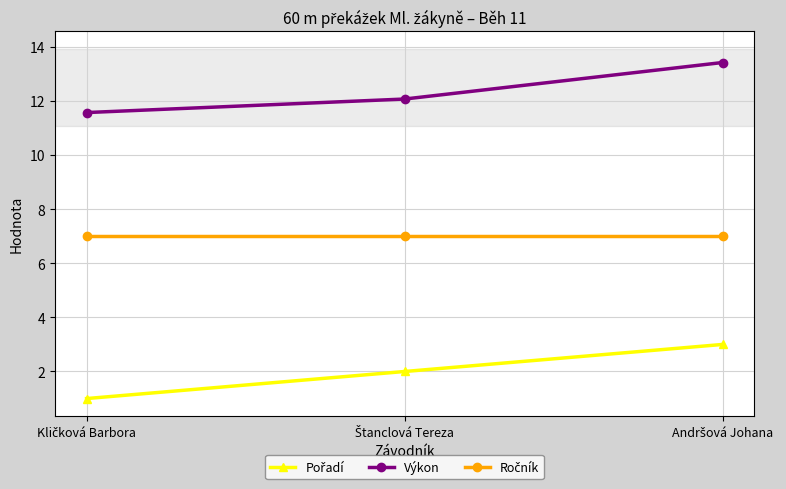

Which series has the largest total across all categories?

Výkon